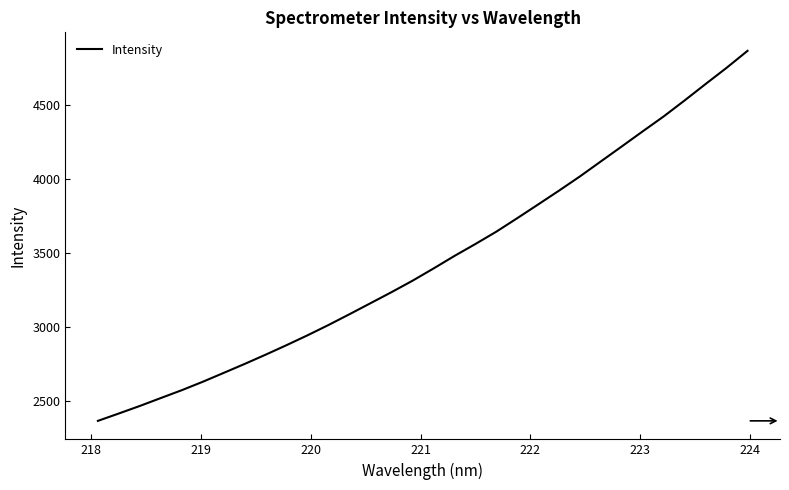

What is the maximum value shown in the chart?

4867.4